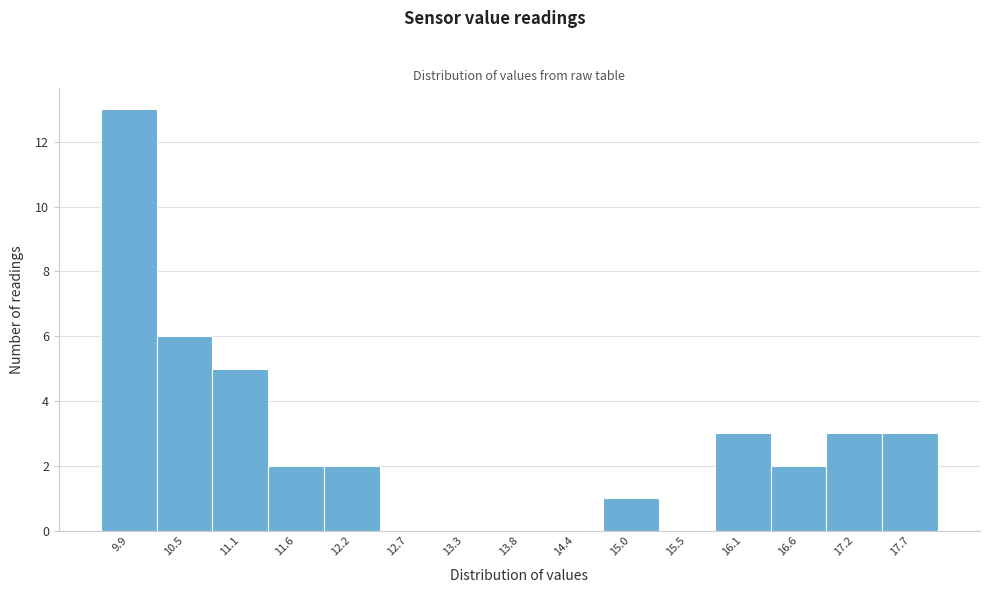

Reading left to right, extract all data points from this chart.

9.9=13	10.5=6	11.1=5	11.6=2	12.2=2	12.7=0	13.3=0	13.8=0	14.4=0	15.0=1	15.5=0	16.1=3	16.6=2	17.2=3	17.7=3